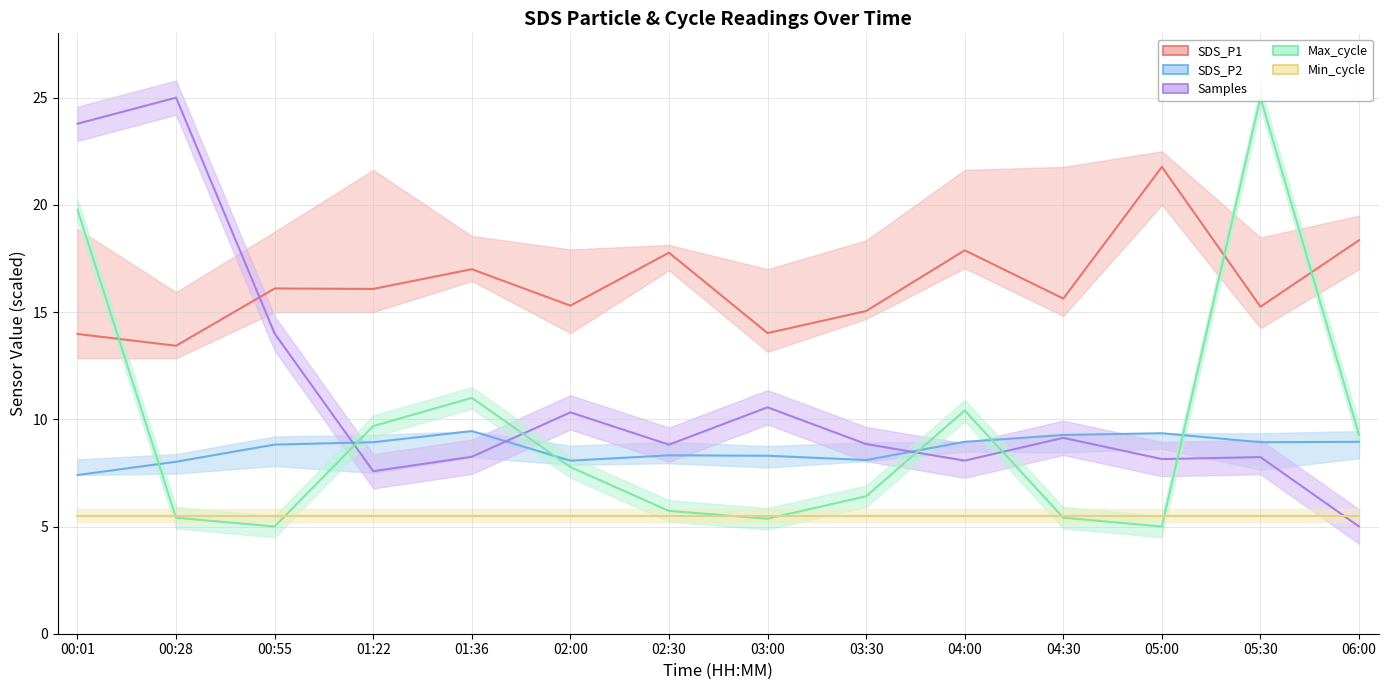

What is the spread (max minus min) of values at 04:30?

10.2